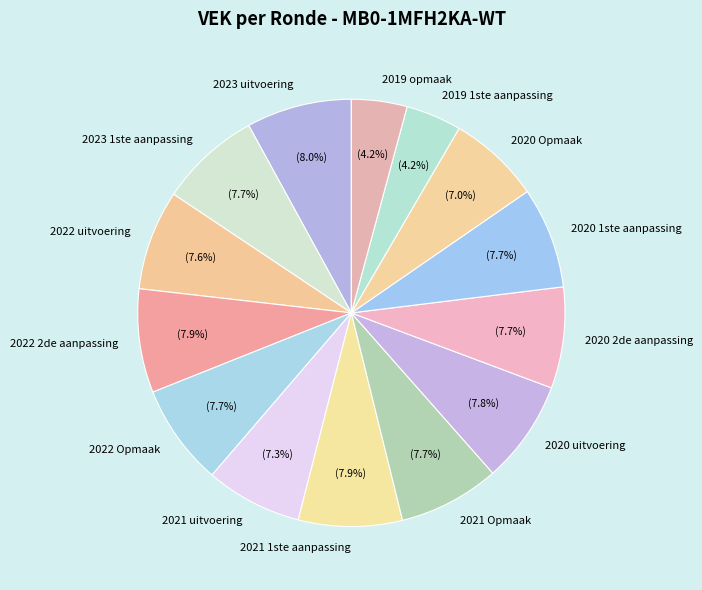

To the nearest percent, what portion does 2020 uitvoering represent?

8%